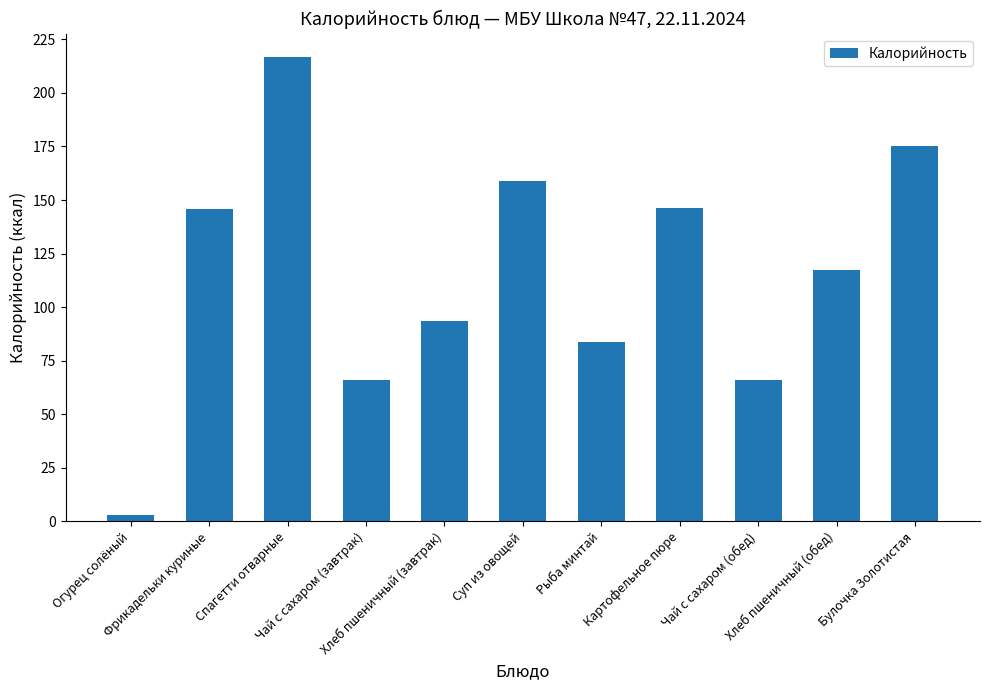

What is the maximum value shown in the chart?

216.8